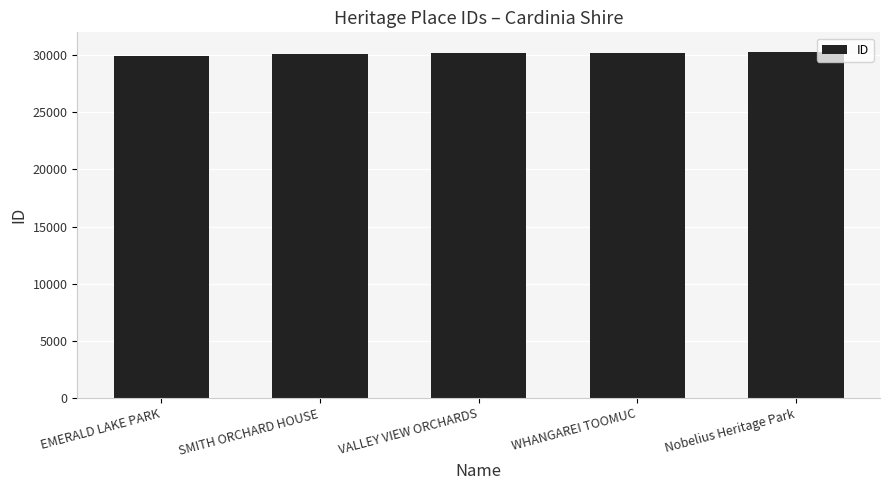

What is the value of the 4th bar from the left?

30159